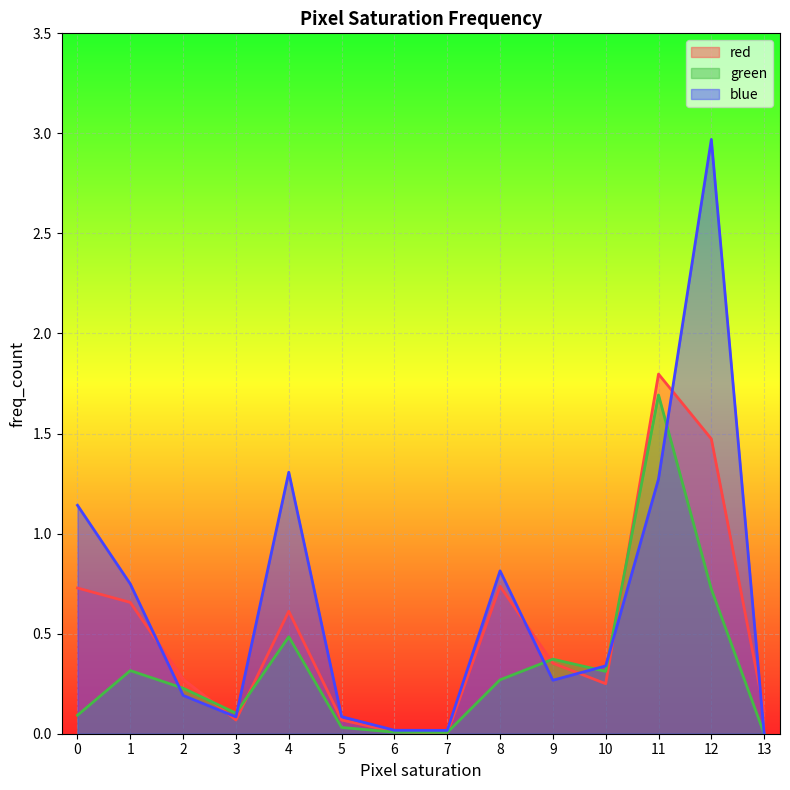

List the series in order of their peak value, lowest first.

green, red, blue